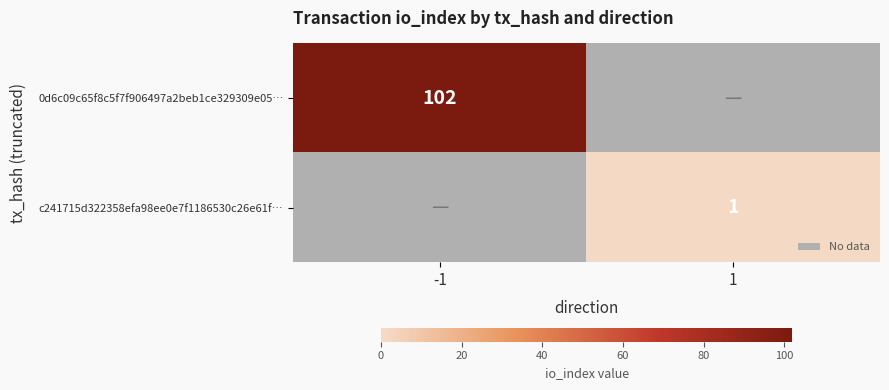

Is it true that 0d6c09c65f8c5f7f906497a2beb1ce329309e05… equals 102 at -1?

True